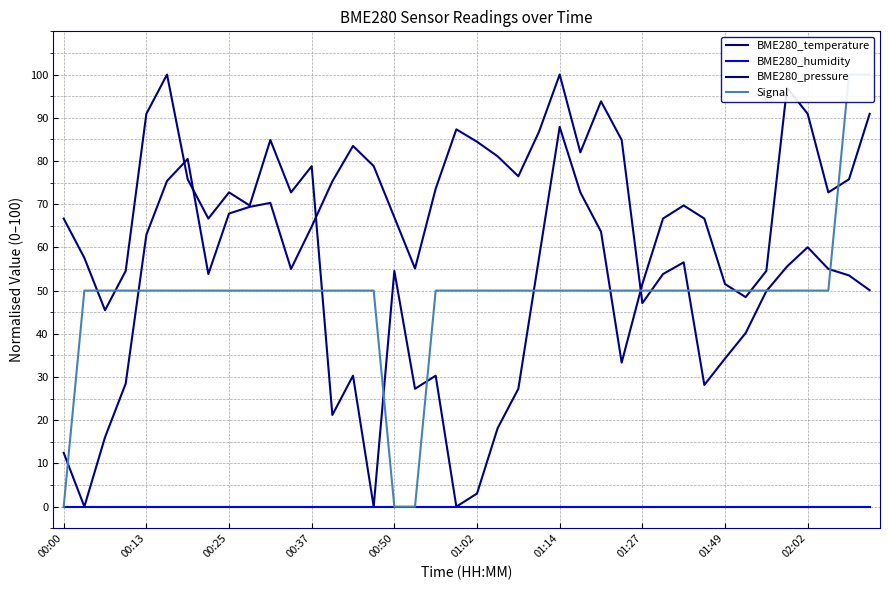

How many lines are shown in the chart?

4